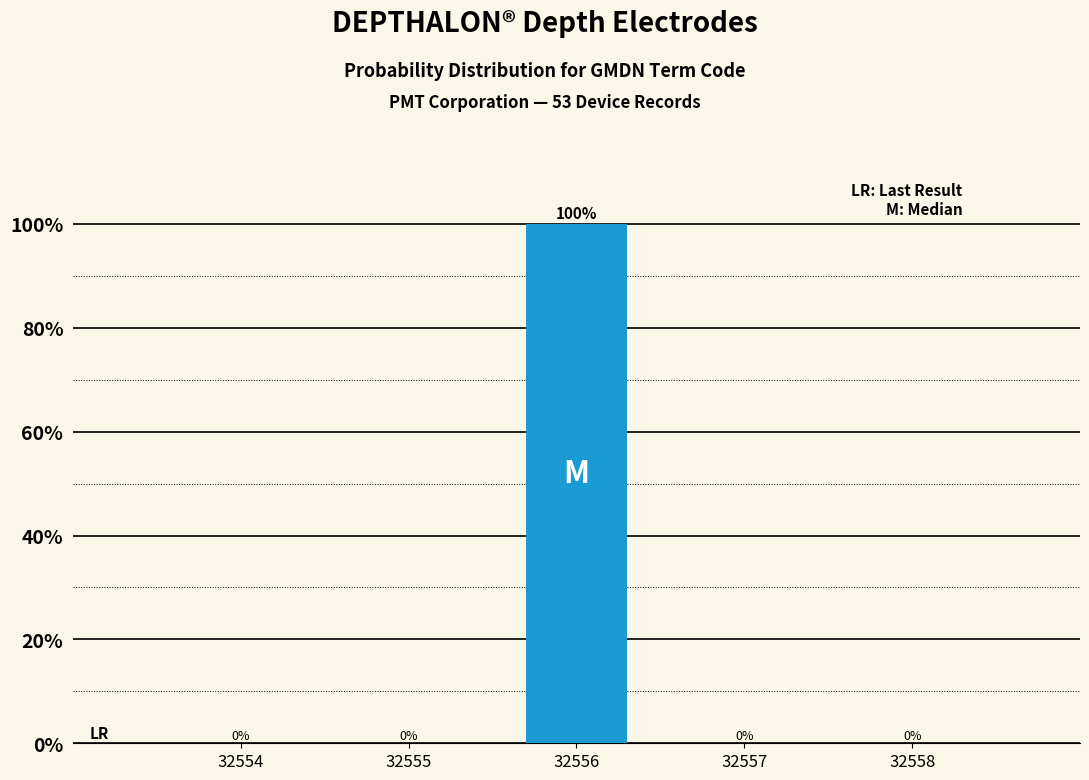

Reading left to right, list all the values displayed in this chart.

32554=0	32555=0	32556=100	32557=0	32558=0